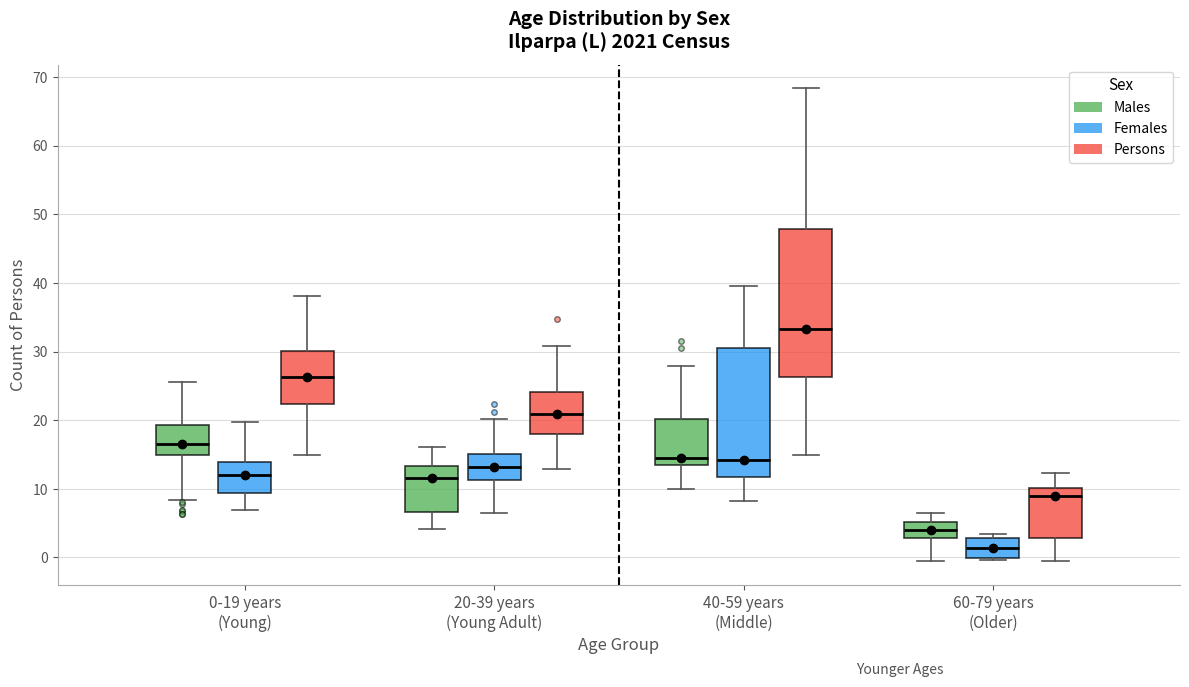

Reading left to right, read every box against the y-axis: the position of its median line, the range the box covers, and the ends of its whiskers. The values are not printed on the chart, so give them approximately, as read against the axis.

0-19 years (Young) (Males): median 17, box 15 to 19, whiskers 8 to 26
0-19 years (Young) (Females): median 12, box 9 to 14, whiskers 7 to 20
0-19 years (Young) (Persons): median 26, box 22 to 30, whiskers 15 to 38
20-39 years (Young Adult) (Males): median 12, box 7 to 13, whiskers 4 to 16
20-39 years (Young Adult) (Females): median 13, box 11 to 15, whiskers 6 to 20
20-39 years (Young Adult) (Persons): median 21, box 18 to 24, whiskers 13 to 31
40-59 years (Middle) (Males): median 15, box 13 to 20, whiskers 10 to 28
40-59 years (Middle) (Females): median 14, box 12 to 31, whiskers 8 to 40
40-59 years (Middle) (Persons): median 33, box 26 to 48, whiskers 15 to 68
60-79 years (Older) (Males): median 4, box 3 to 5, whiskers 0 to 6
60-79 years (Older) (Females): median 1, box 0 to 3, whiskers 0 to 3 (just above the box's upper edge)
60-79 years (Older) (Persons): median 9, box 3 to 10, whiskers -1 to 12